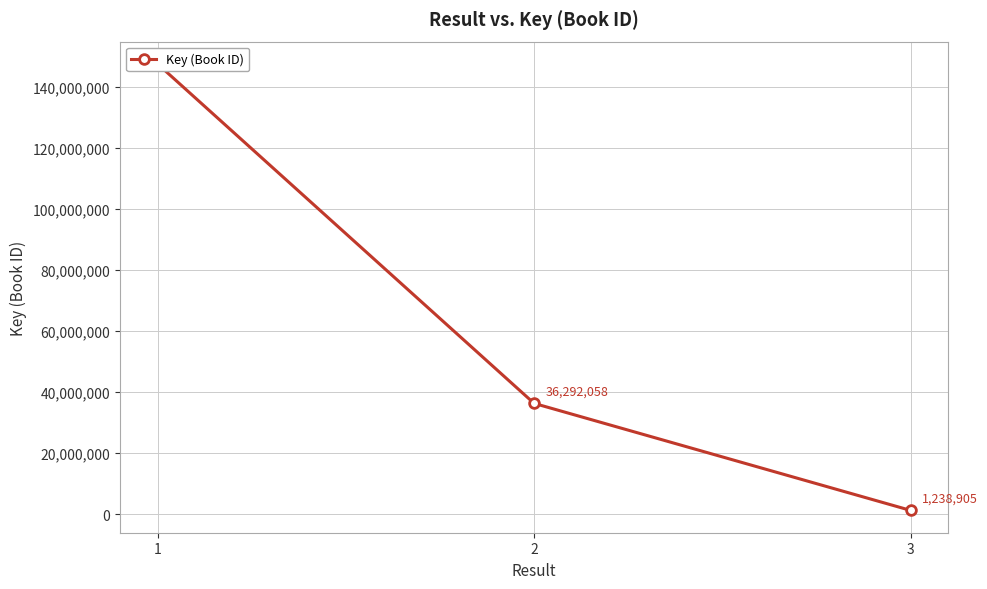

What is the maximum value shown in the chart?

147493774